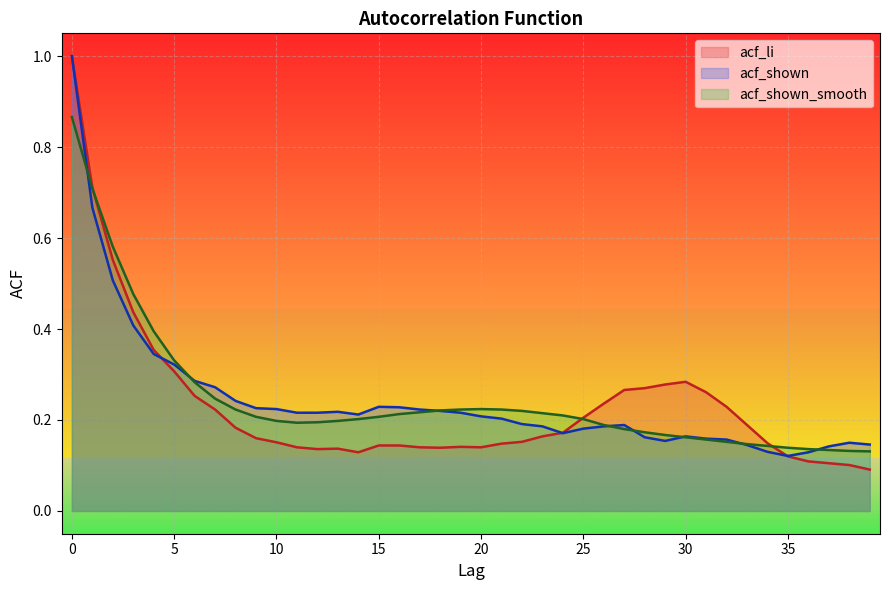

True or false: acf_shown_smooth has a value of 0.3 at 16.

False